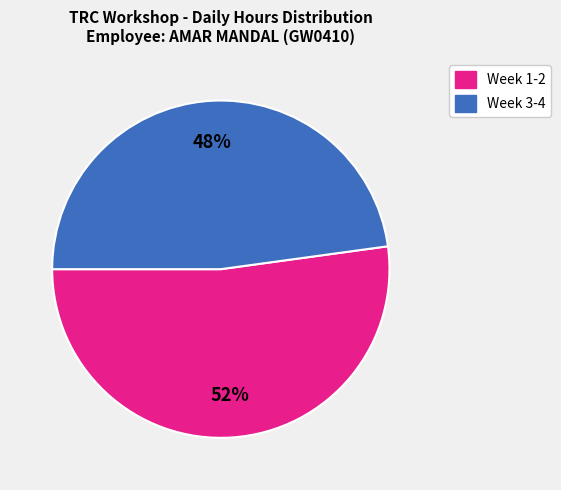

To the nearest percent, what is the difference between the largest and smallest slice percentages?

4%